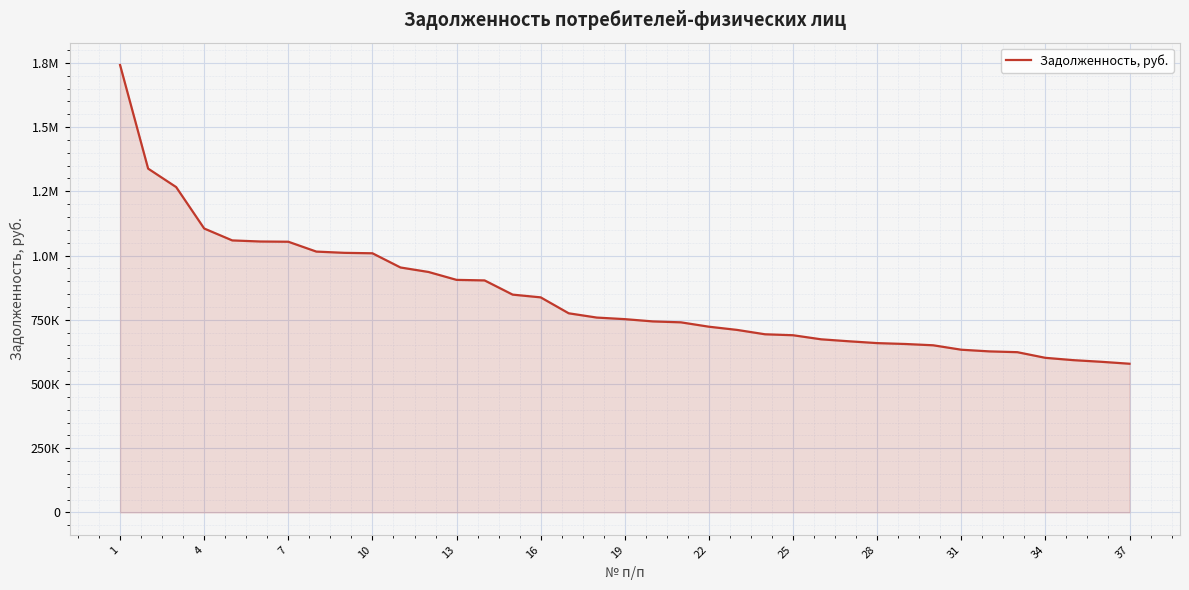

Does the chart have visible grid lines?

Yes